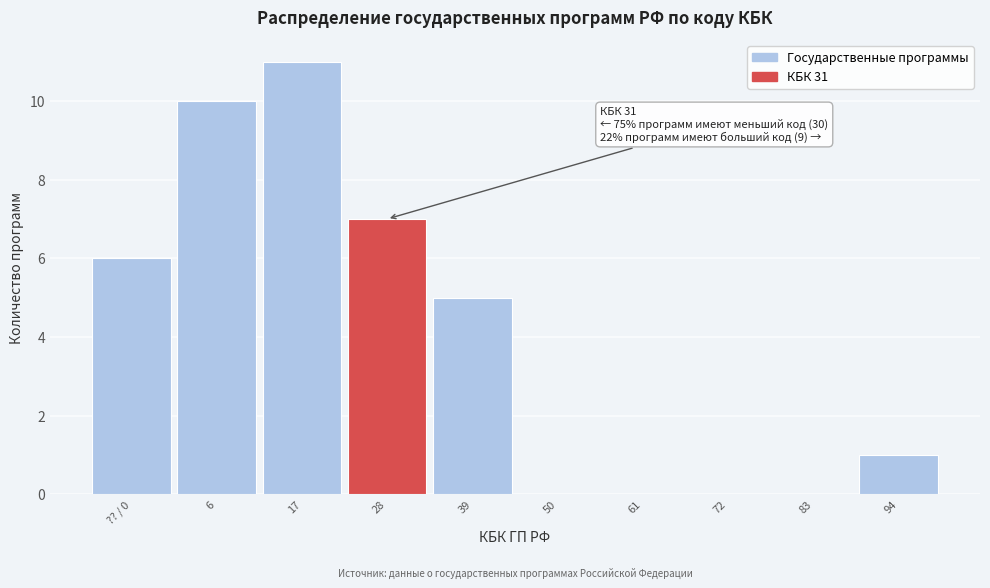

Reading left to right, list all the values displayed in this chart.

?? / 0=6	6=10	17=11	28=7	39=5	50=0	61=0	72=0	83=0	94=1